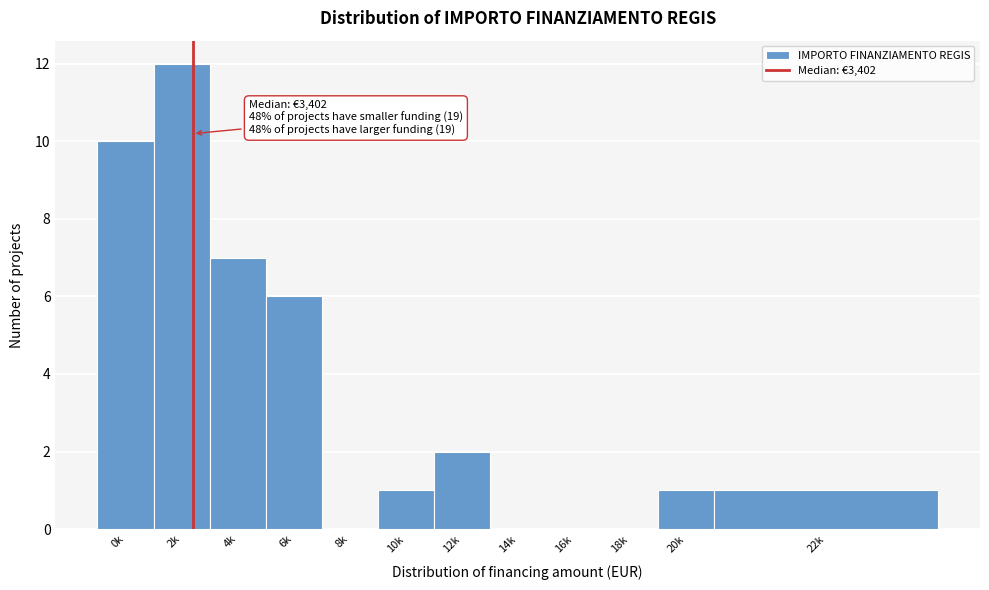

Reading left to right, extract all data points from this chart.

0k=10	2k=12	4k=7	6k=6	8k=0	10k=1	12k=2	14k=0	16k=0	18k=0	20k=1	22k=1